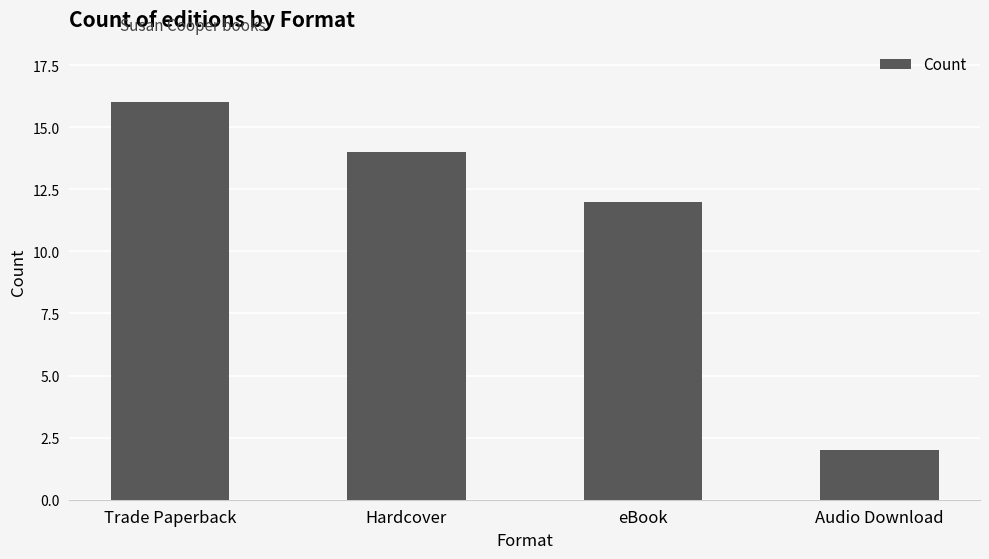

True or false: the data shows 1 at Audio Download.

False